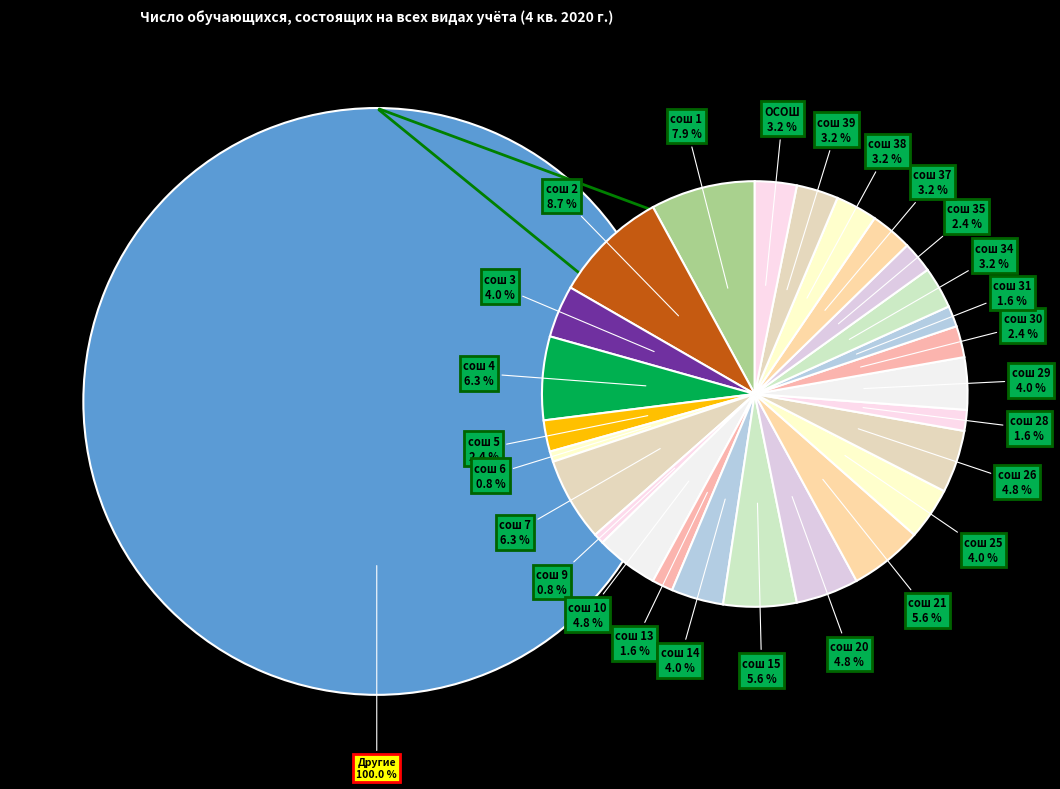

Does сош 1 represent more than half of the total?

No